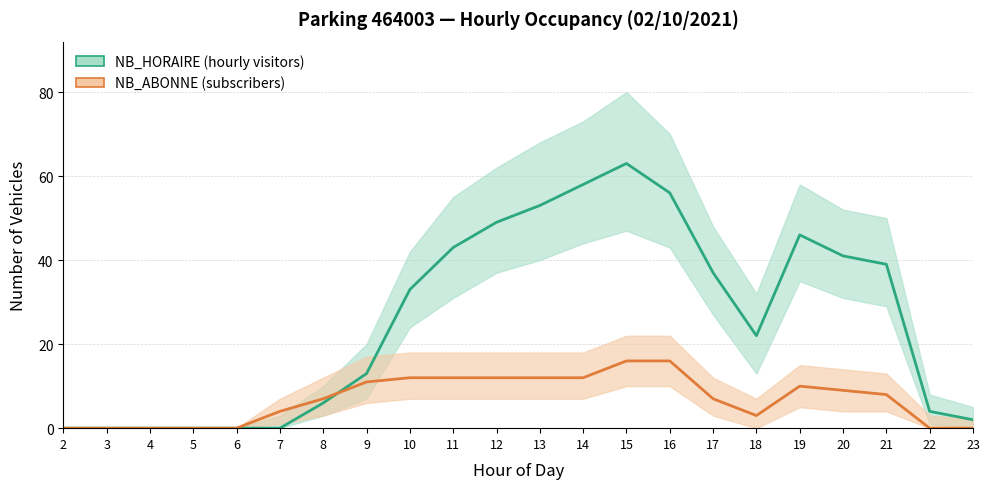

Where is the first local minimum for NB_ABONNE?

18